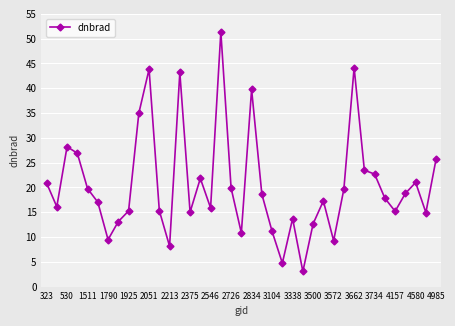

What is the value of the 39th point from the left?

25.8